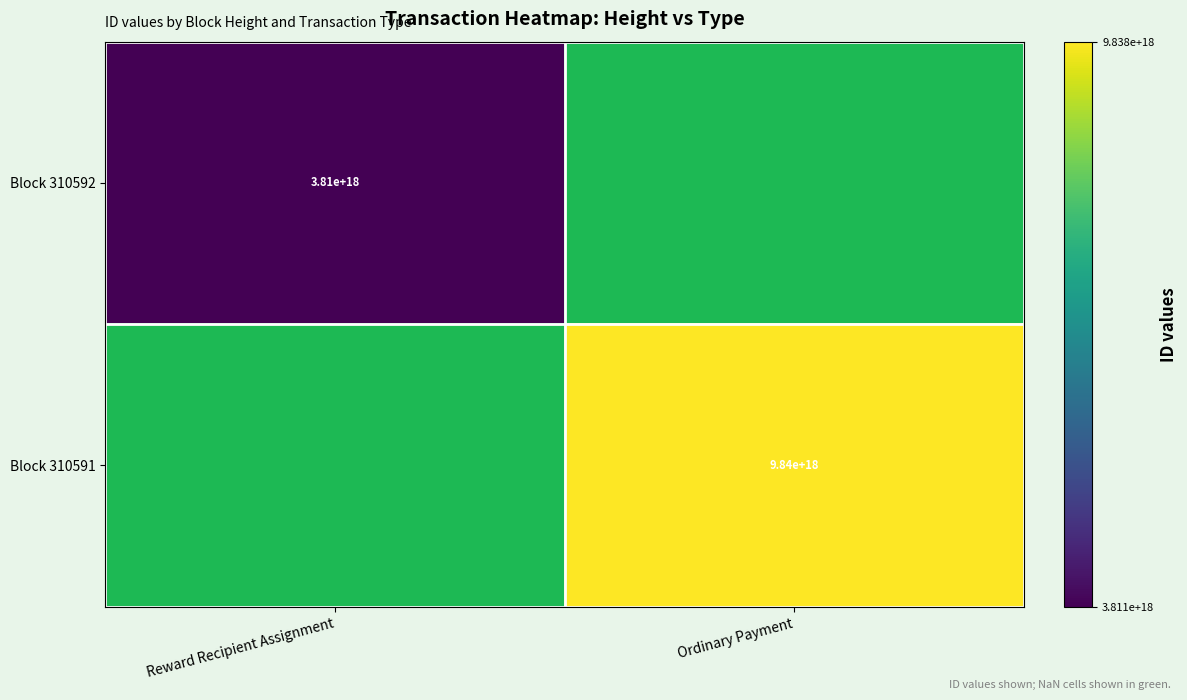

The Block 310592 series shows 3810000000000000000 at Reward Recipient Assignment. True or false?

True